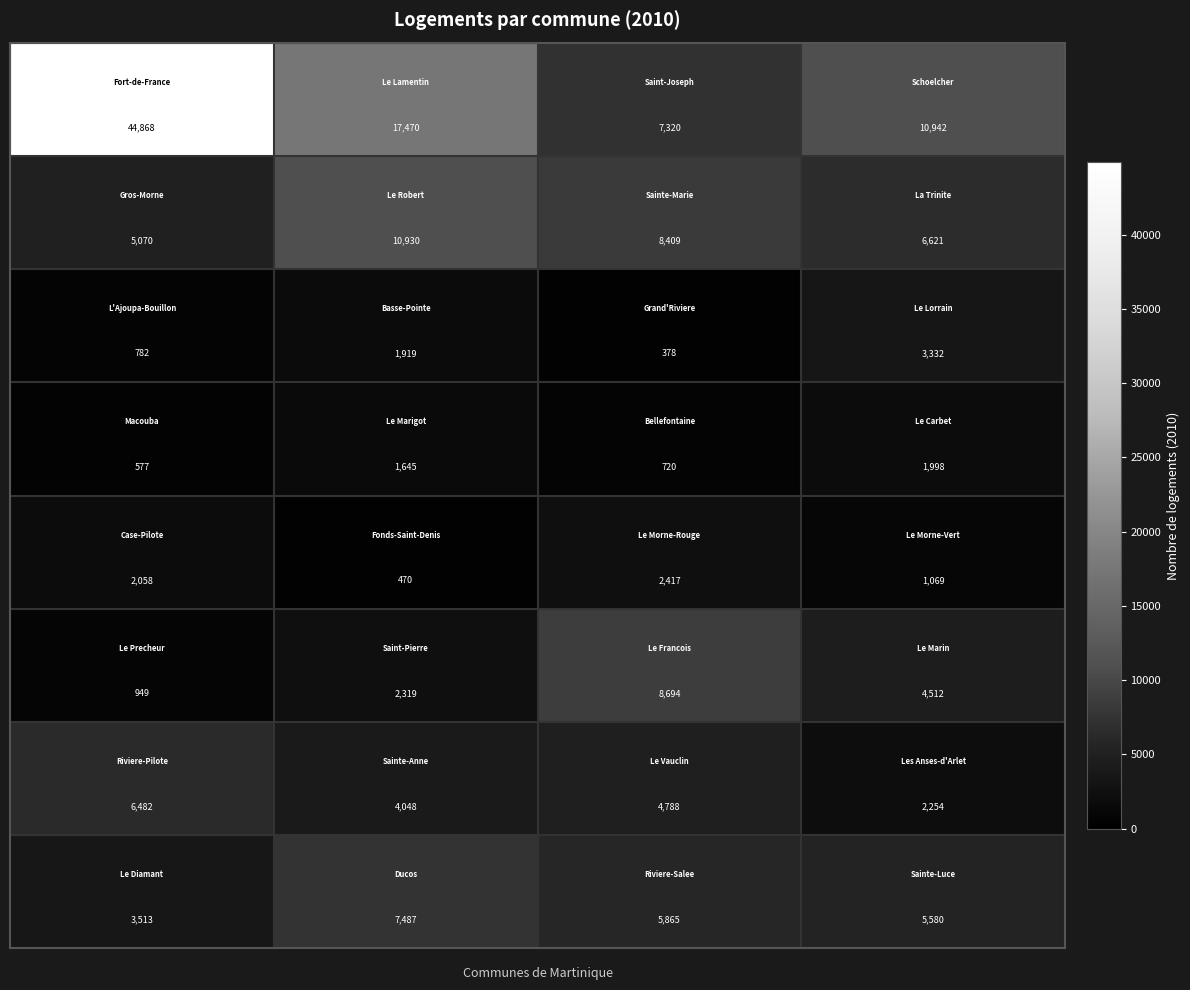

What is the greatest value displayed?

44868